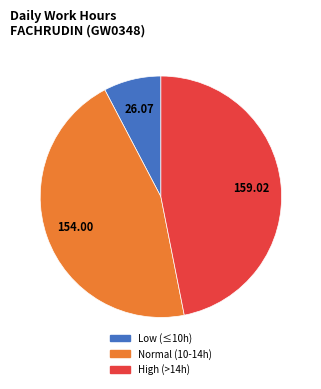

Is there any slice that represents more than half of the pie?

No